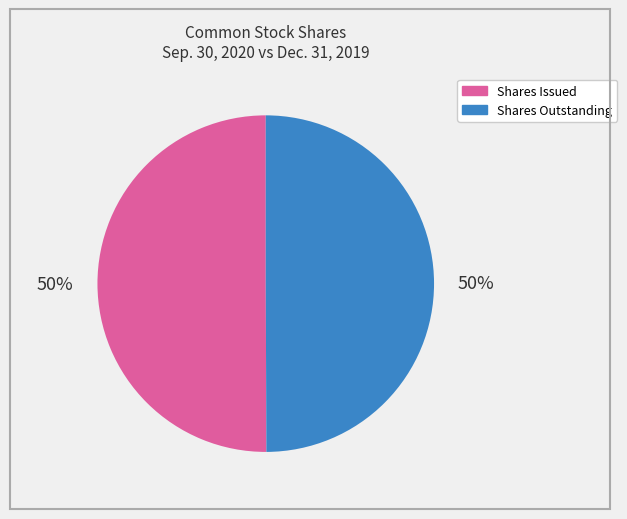

To the nearest percent, what is the average slice percentage?

50%